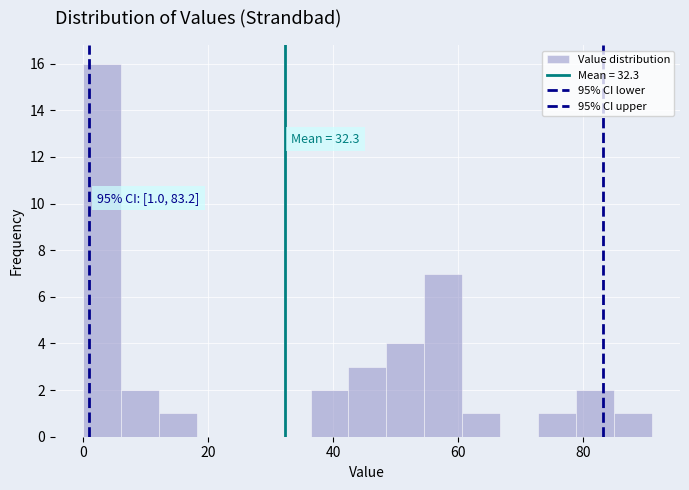

Around what value on the x-axis is the tallest bar? Give the approximate position of its centre, as read against the axis.

4